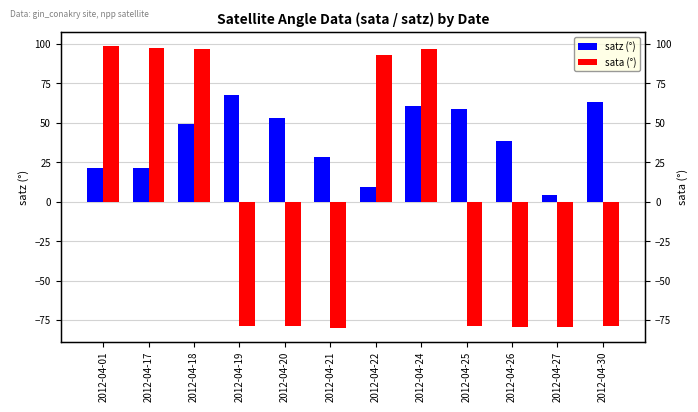

True or false: sata (°) has a value of -79.6 at 2012-04-27.

True